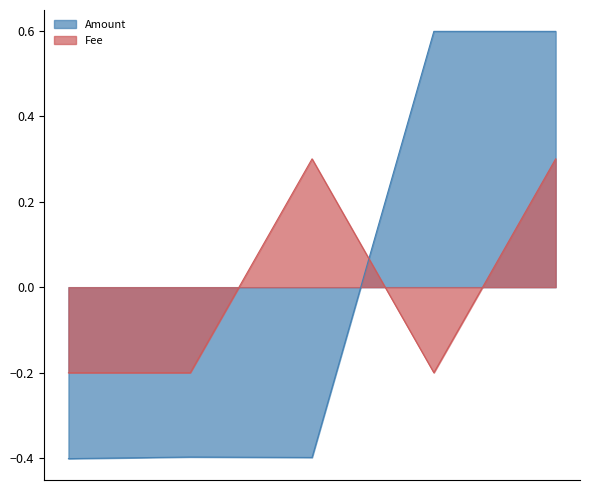

Reading left to right, extract all data points from this chart.

Fee: -0.2	-0.2	0.3	-0.2	0.3
Amount: -0.4	-0.4	-0.4	0.6	0.6